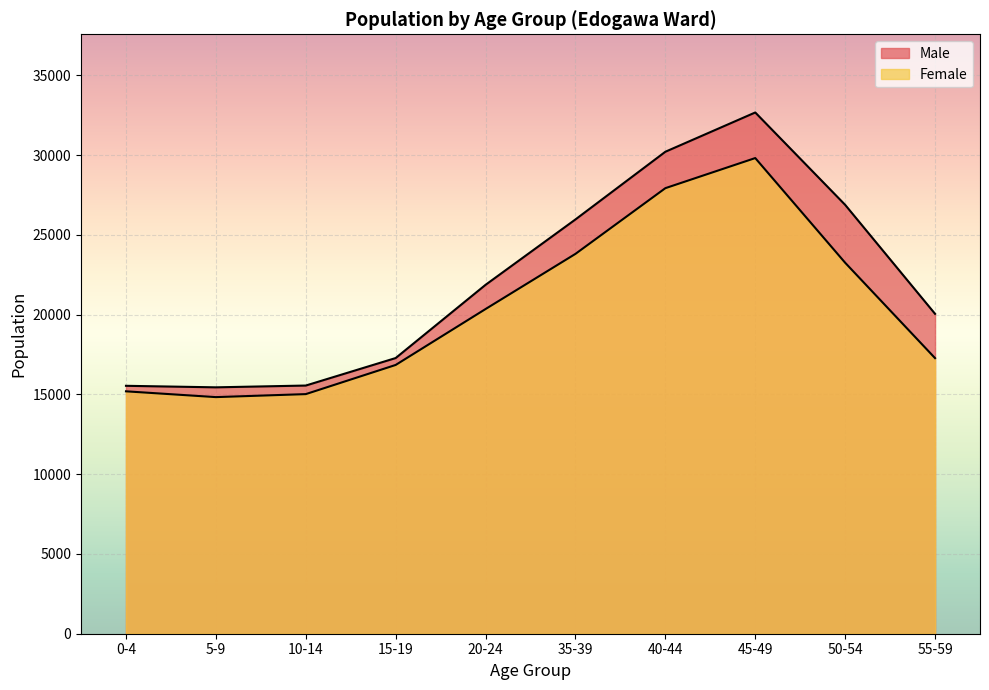

The value of Male at 10-14 is 15558. True or false?

True